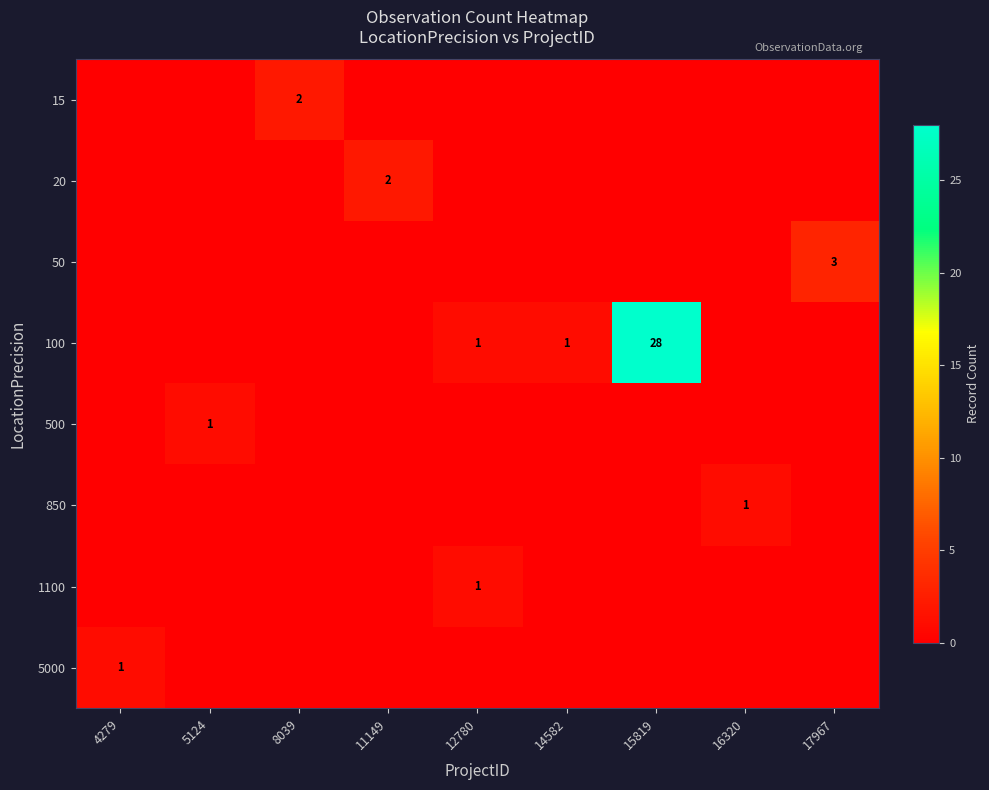

What is the difference between the highest and lowest values at 11149?

2